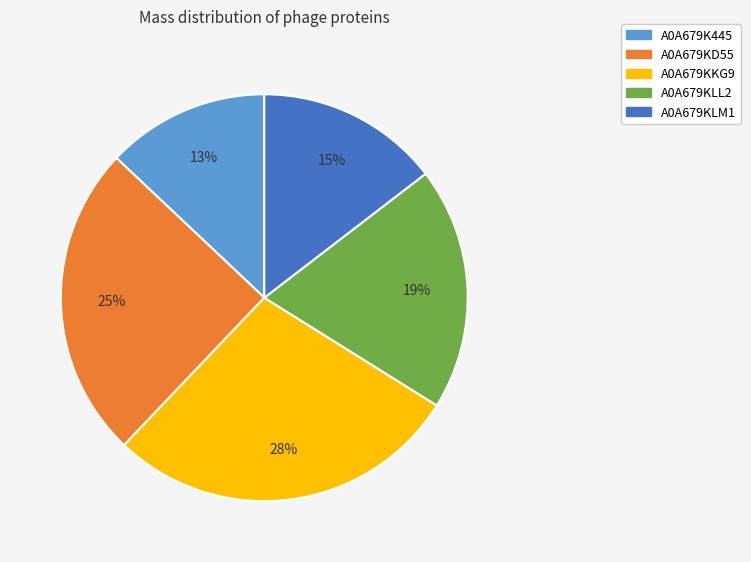

Is it true that A0A679KD55 is 25% of the pie?

True